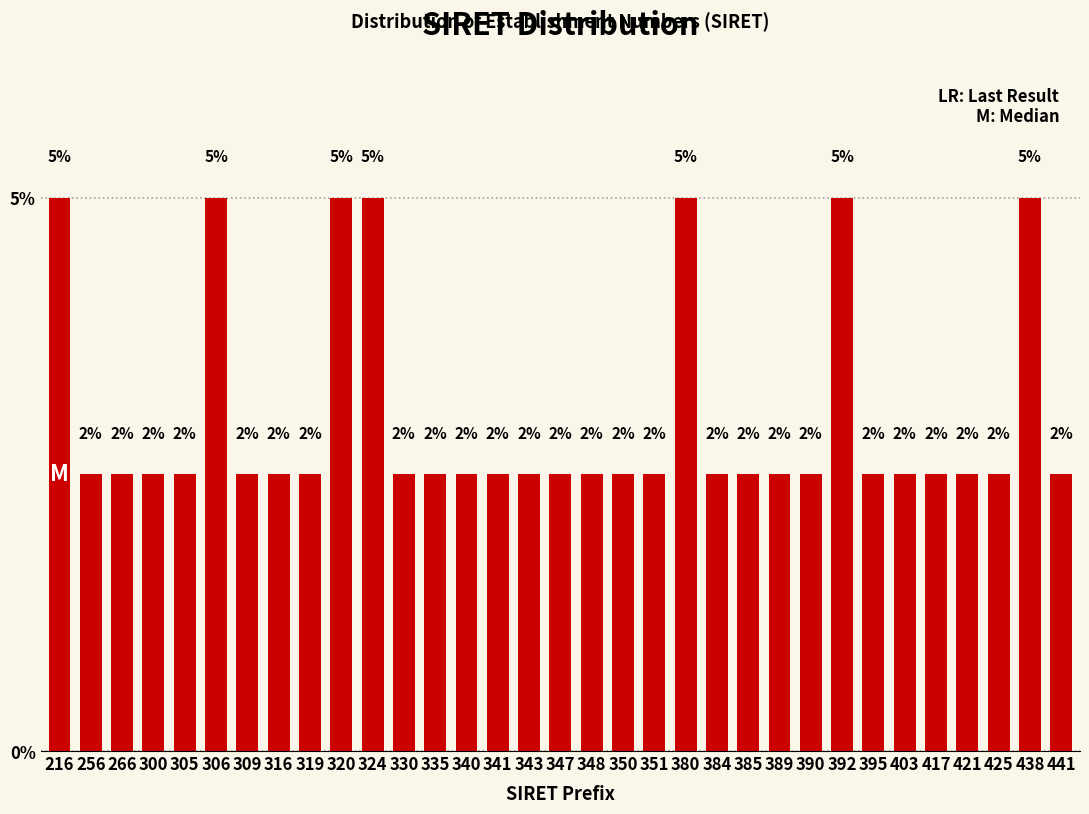

Does the chart contain any negative values?

No